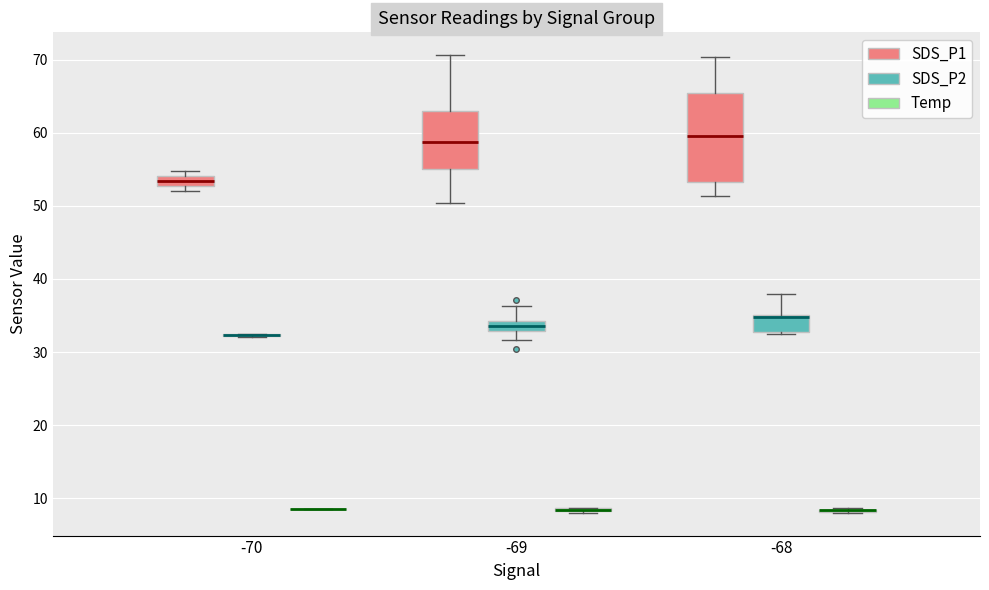

Where does the lower whisker of the box for -68 (SDS_P1) end on the y-axis? The values are not printed on the chart, so give them approximately, as read against the axis.

51